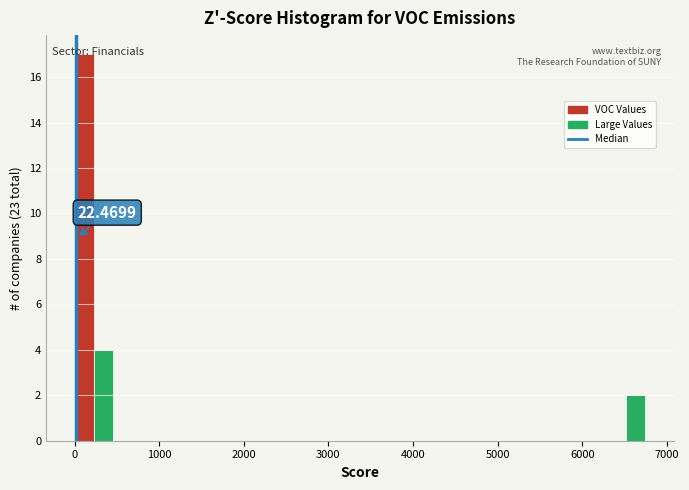

Read against the x-axis, roughly where is the centre of the tallest bar?

100